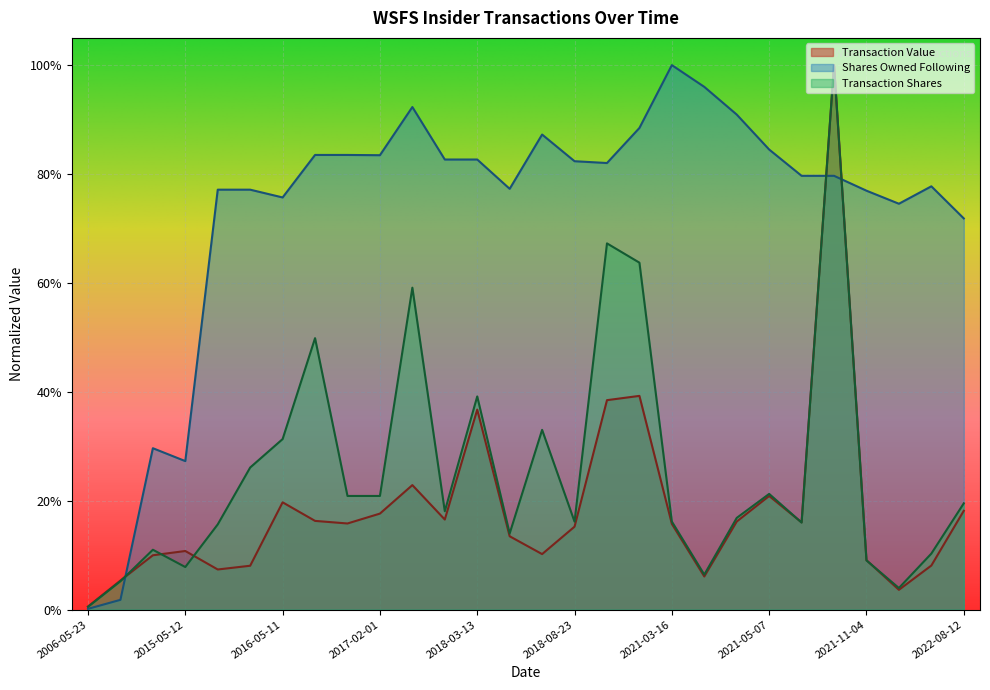

What is the label of the 23rd point from the right?

2015-07-29